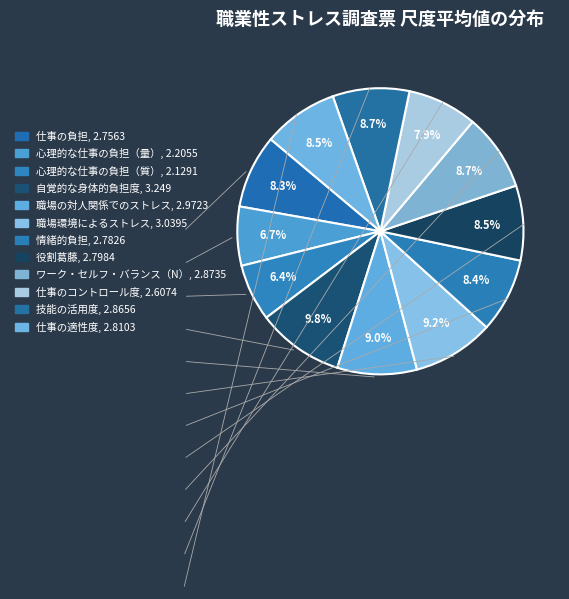

How many segments does this pie chart have?

12